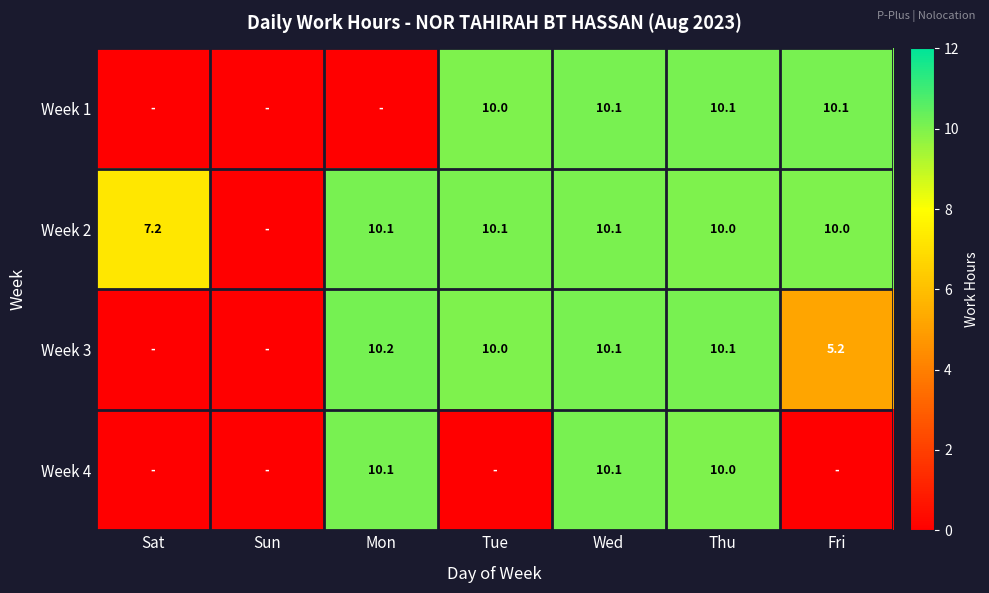

True or false: Week 3 has a value of 4.1 at Wed.

False